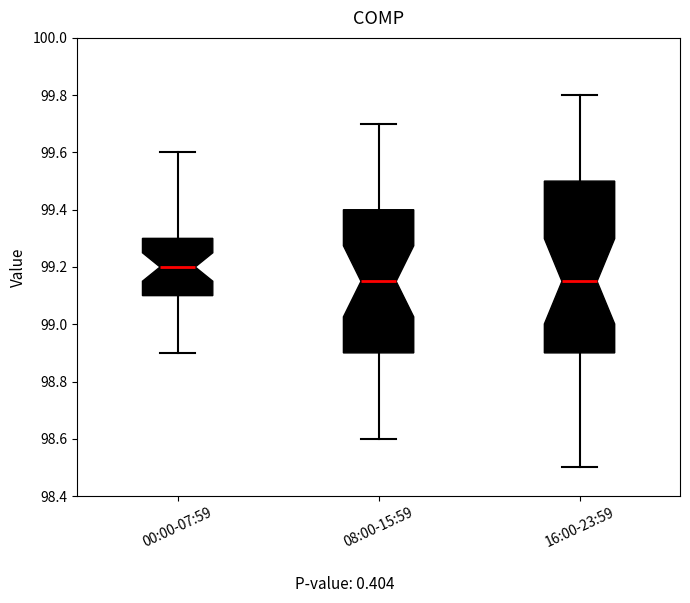

Where is the upper edge of the box for 00:00-07:59 on the y-axis? The values are not printed on the chart, so give them approximately, as read against the axis.

99.30